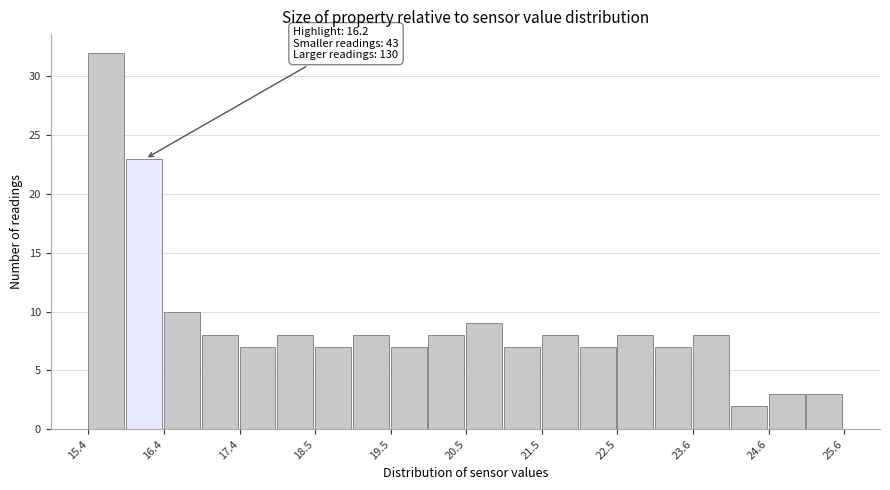

Around what value on the x-axis is the tallest bar? Give the approximate position of its centre, as read against the axis.

15.6